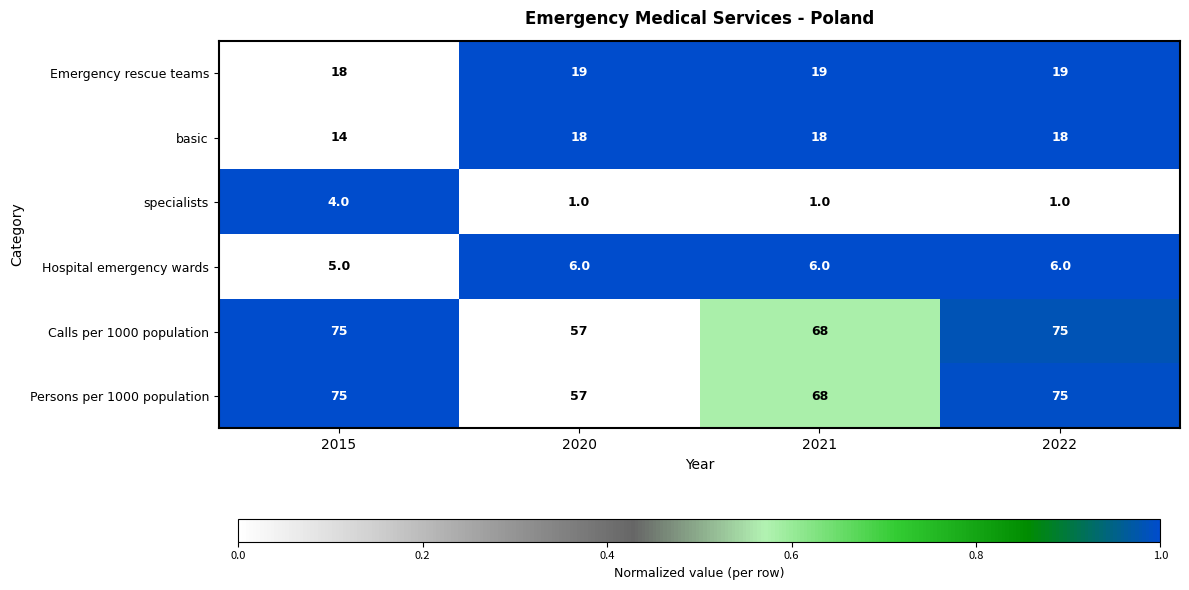

At which category is the sum across all series the highest?

2022